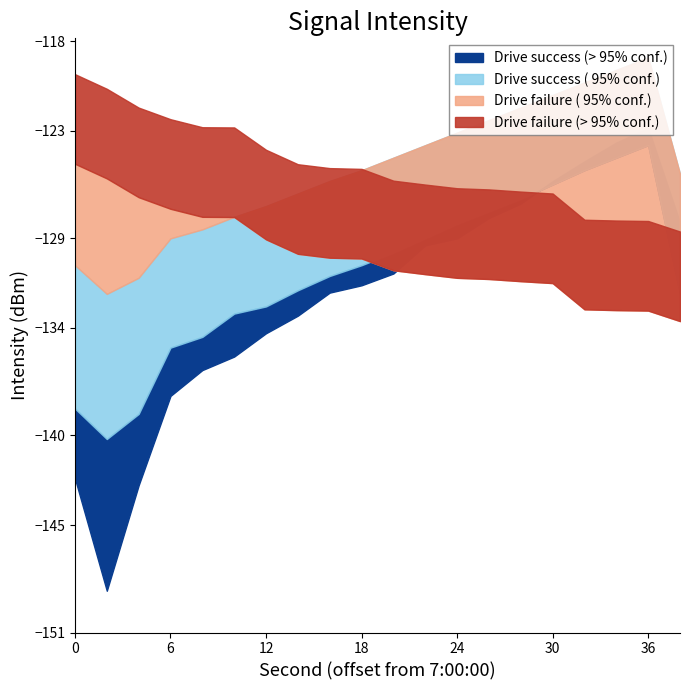

At which label does intensity_q3 reach its peak?

36